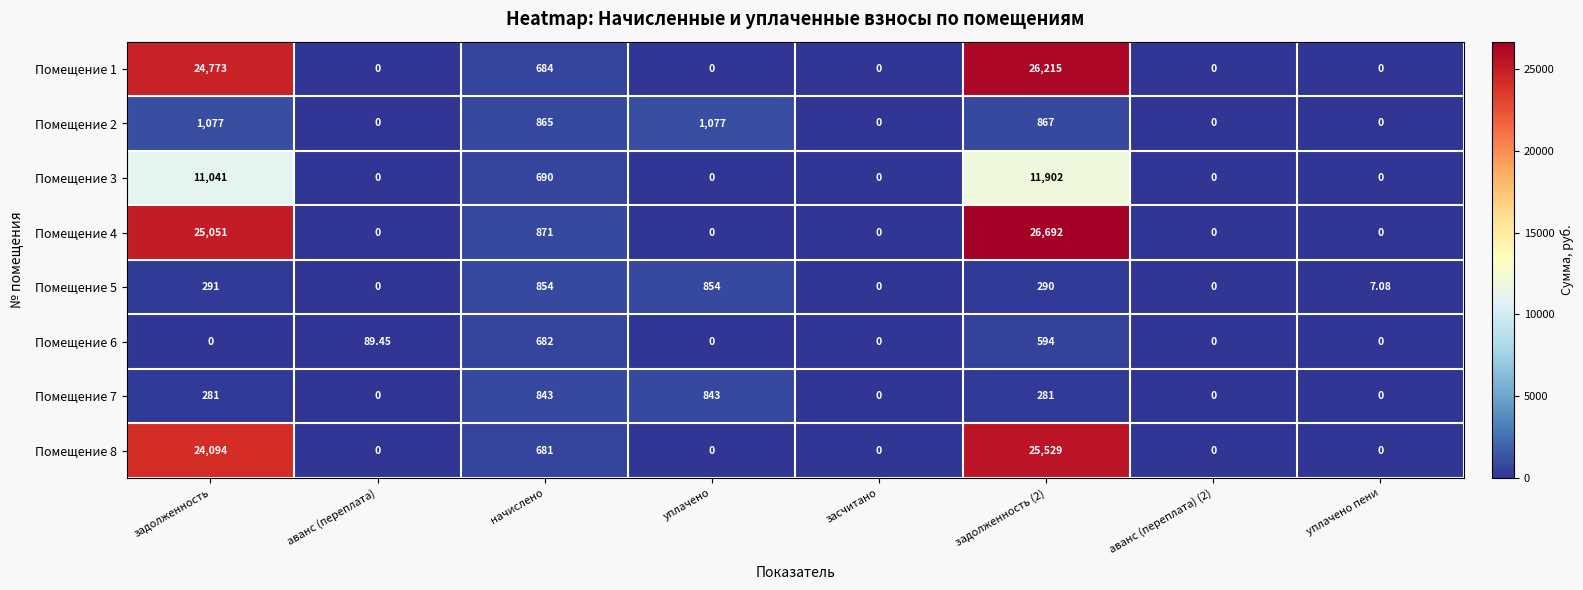

At which label does Помещение 2 first exceed 865?

задолженность